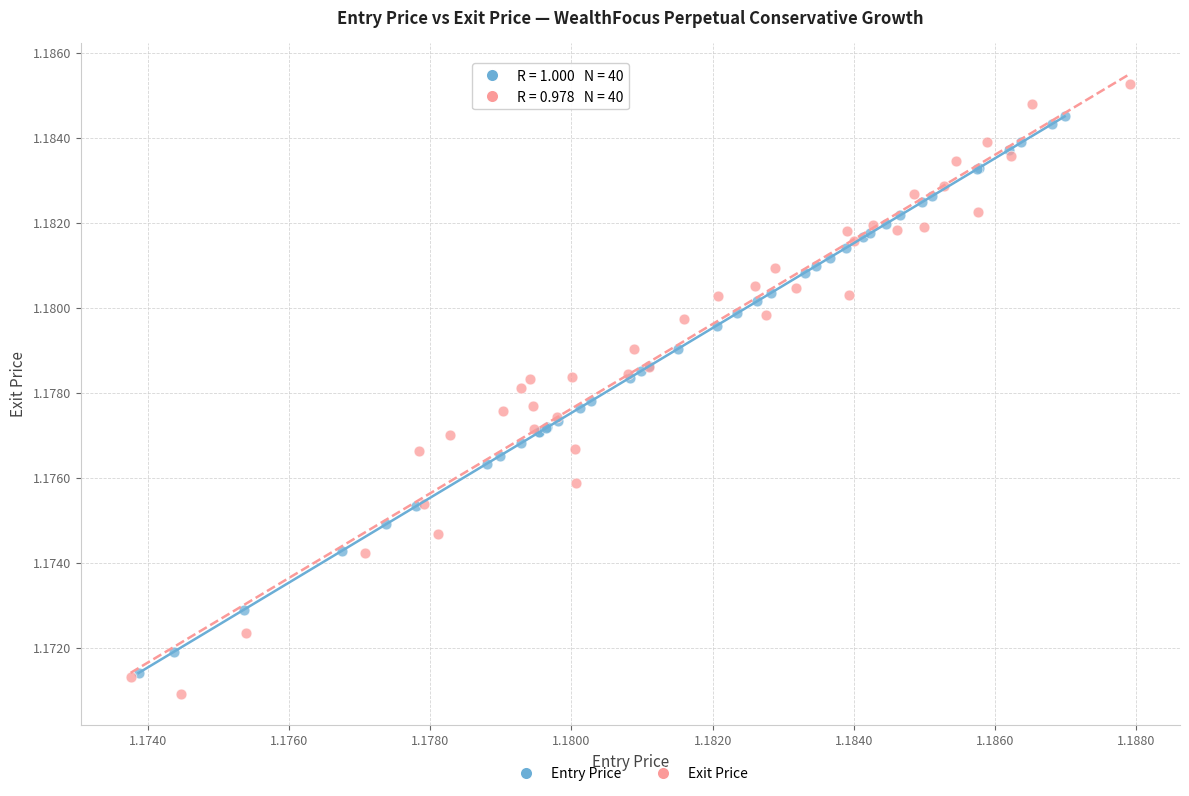

Which series reaches the maximum Y coordinate?

Exit Price